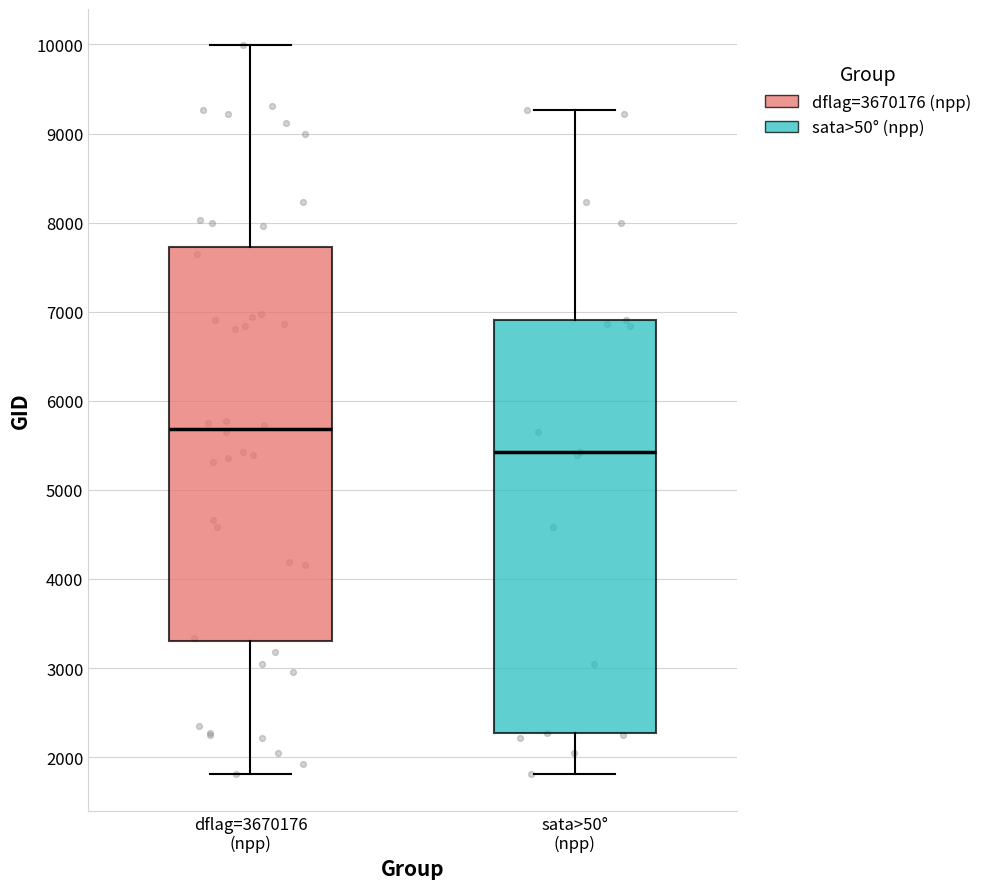

Which box has the highest median line?

dflag=3670176 (npp)